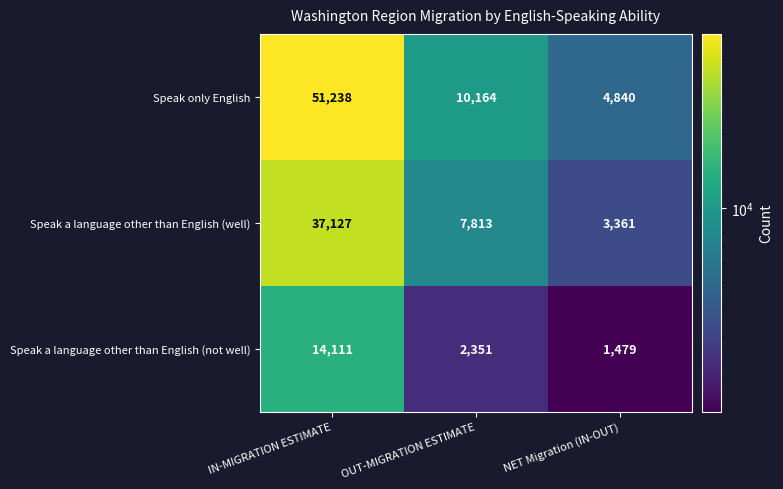

What is the greatest value displayed?

51238